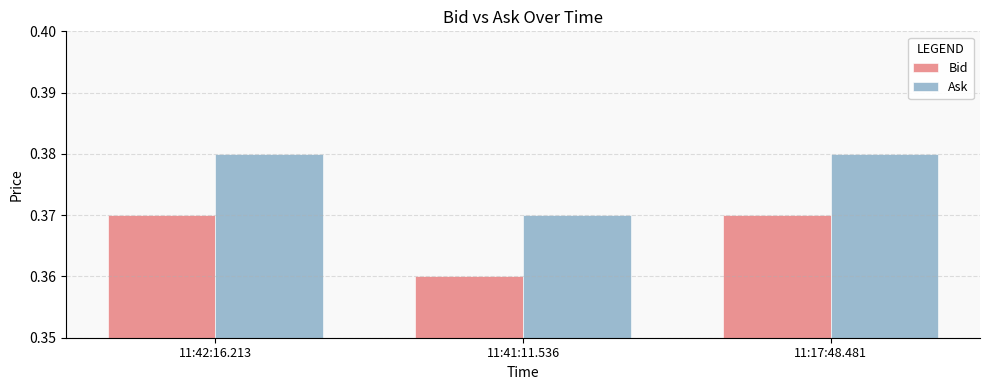

What are all the series names shown in the legend?

Bid, Ask